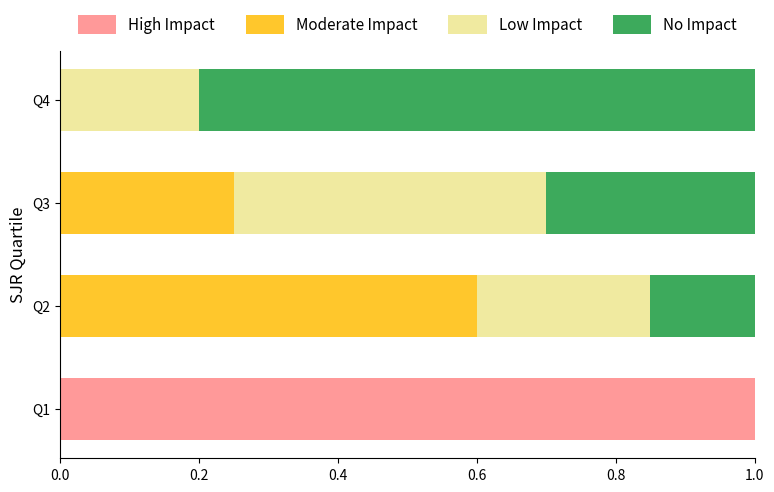

What is the total value across all series at Q1?

1.0